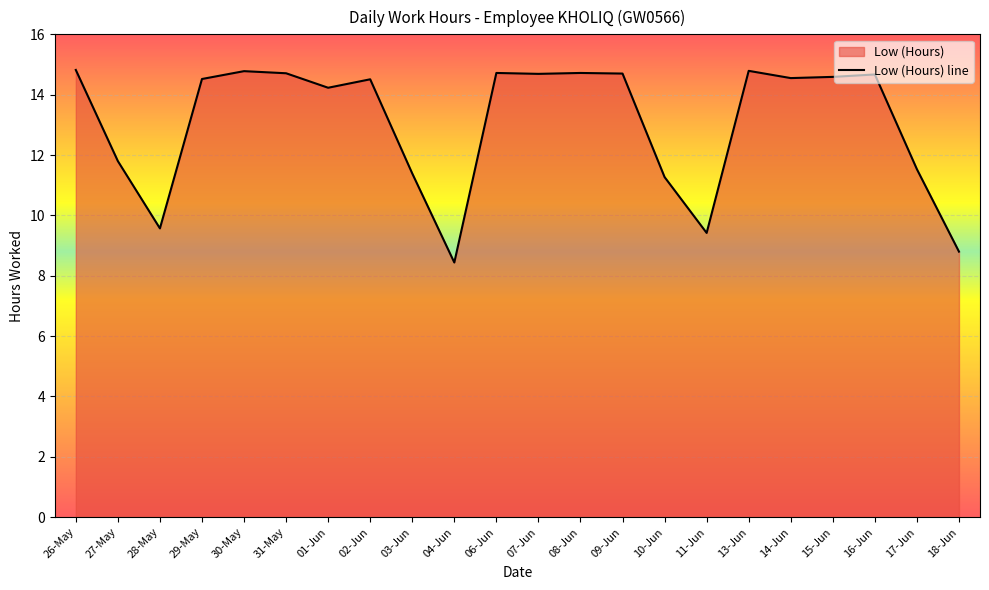

At which label does the data first exceed 14?

26-May